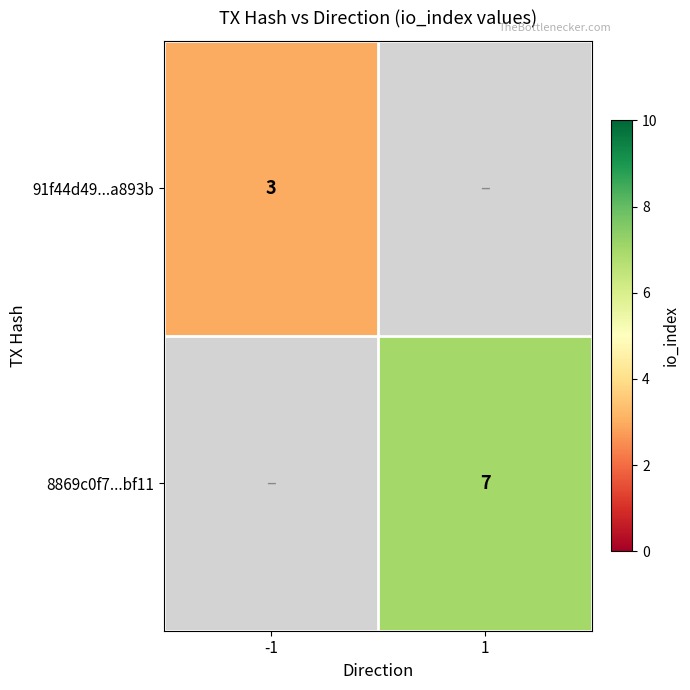

True or false: 8869c0f7...bf11 has a value of 7 at 1.

True